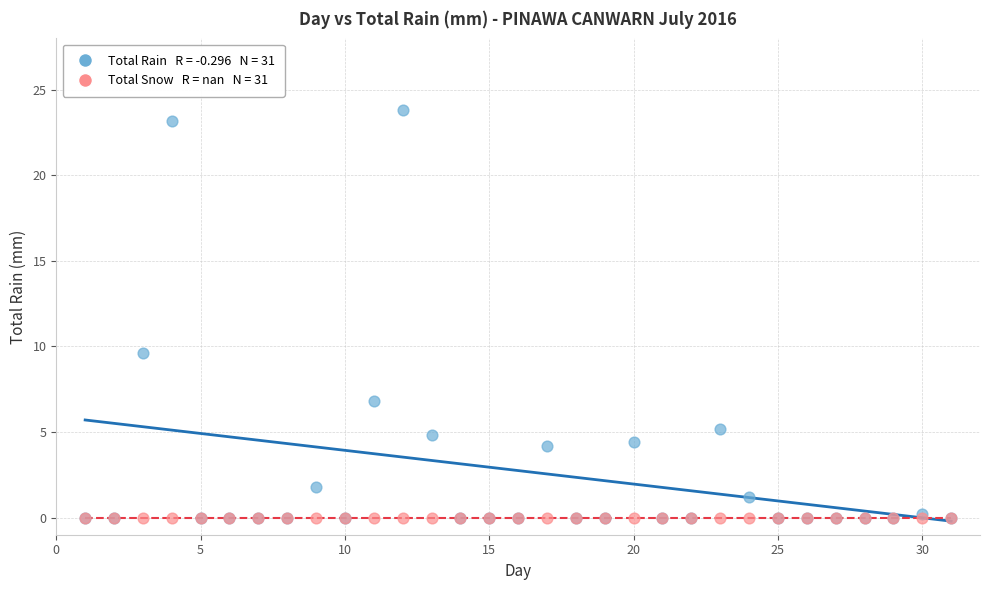

Across all series, what Y value is closest to 11?

9.6